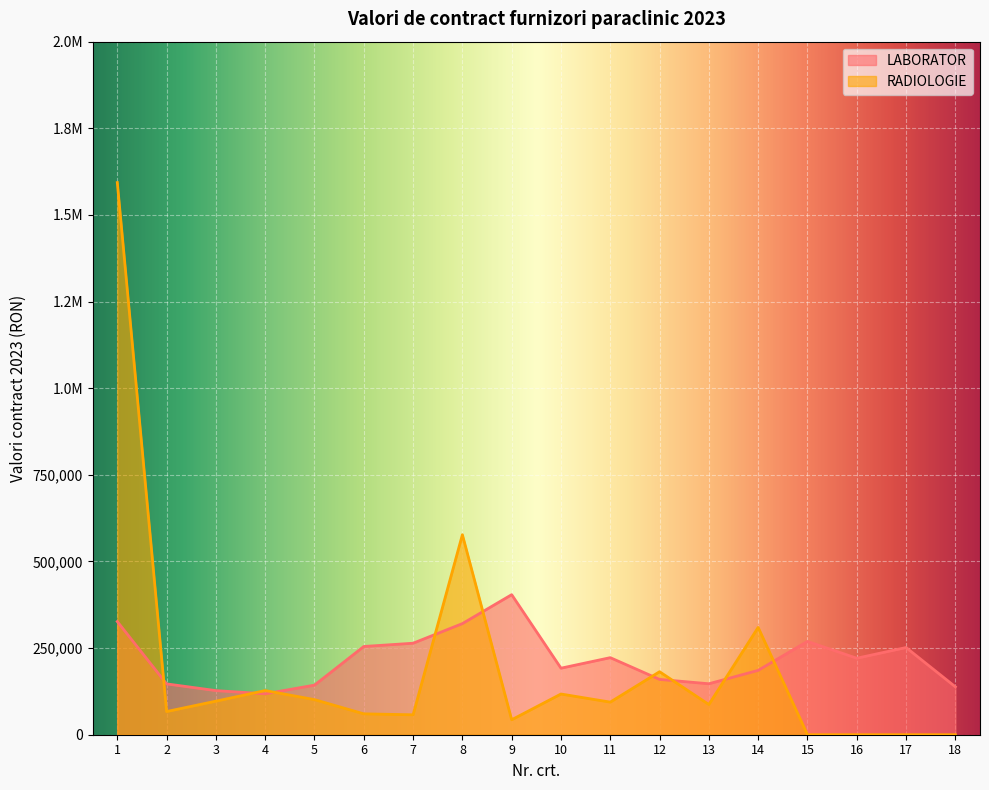

What is the difference between the highest and lowest values at 11?

128317.5